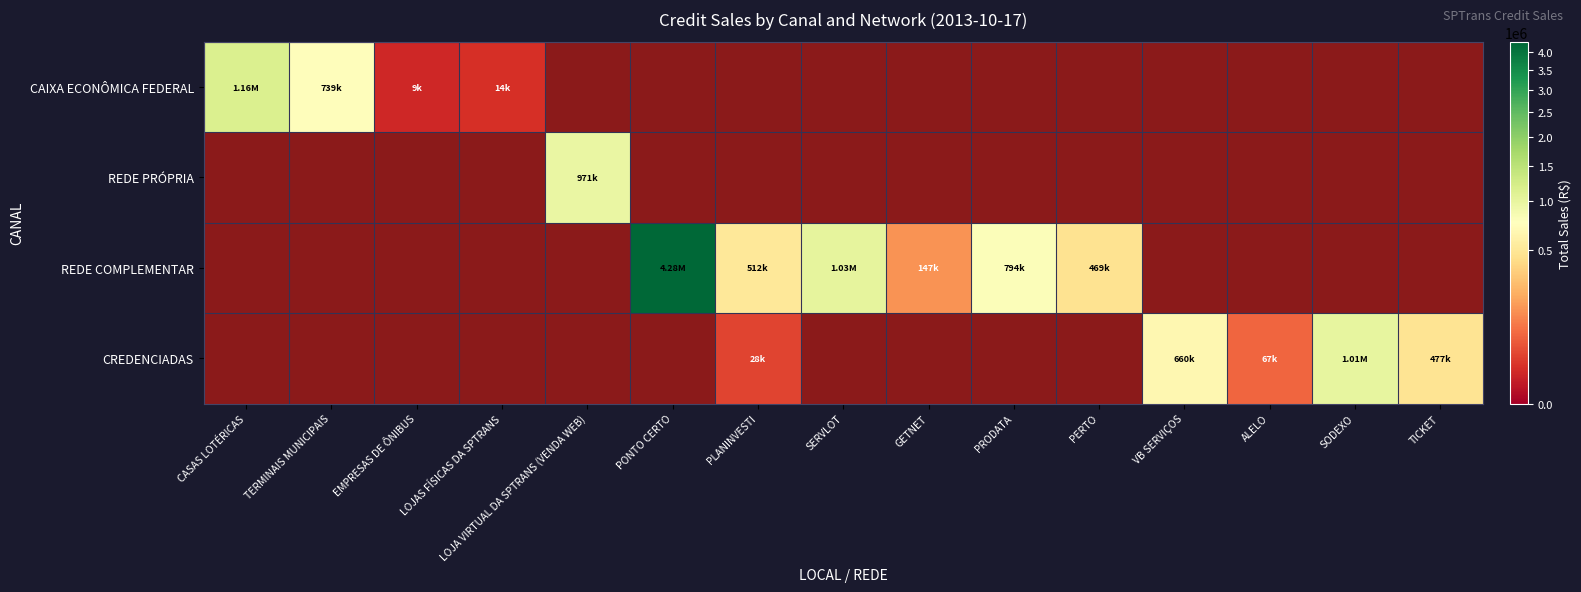

Which series has the largest range (max minus min)?

REDE PRÓPRIA